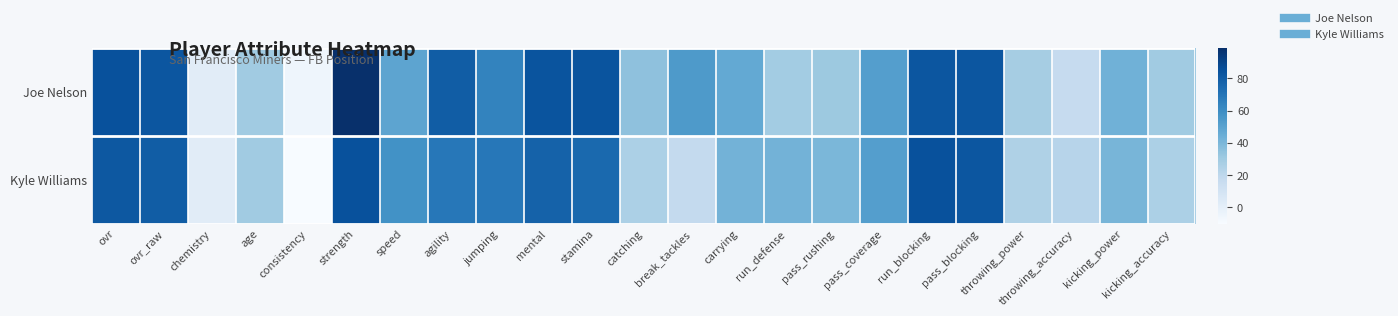

Reading left to right, transcribe all the data shown in this chart.

Joe Nelson: ovr=85	ovr_raw=83	chemistry=2	age=30	consistency=-5	strength=99	speed=49	agility=80	jumping=64	mental=84	stamina=84	catching=35	break_tackles=54	carrying=47	run_defense=29	pass_rushing=31	pass_coverage=52	run_blocking=83	pass_blocking=83	throwing_power=28	throwing_accuracy=17	kicking_power=43	kicking_accuracy=30
Kyle Williams: ovr=82	ovr_raw=80	chemistry=2	age=30	consistency=-10	strength=85	speed=58	agility=69	jumping=69	mental=78	stamina=75	catching=26	break_tackles=18	carrying=42	run_defense=42	pass_rushing=40	pass_coverage=52	run_blocking=85	pass_blocking=83	throwing_power=25	throwing_accuracy=22	kicking_power=41	kicking_accuracy=26